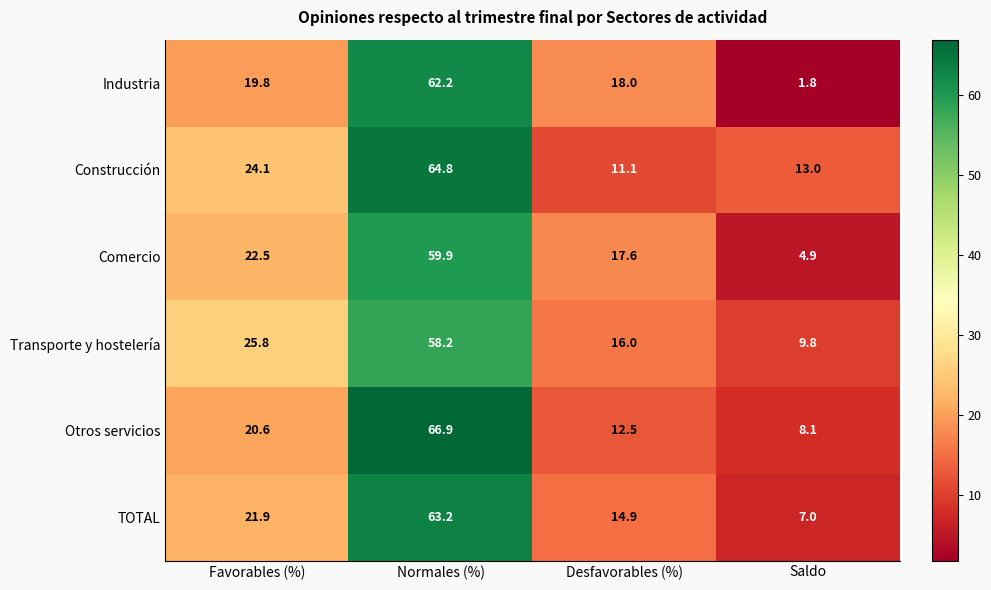

How many series are shown in this chart?

6